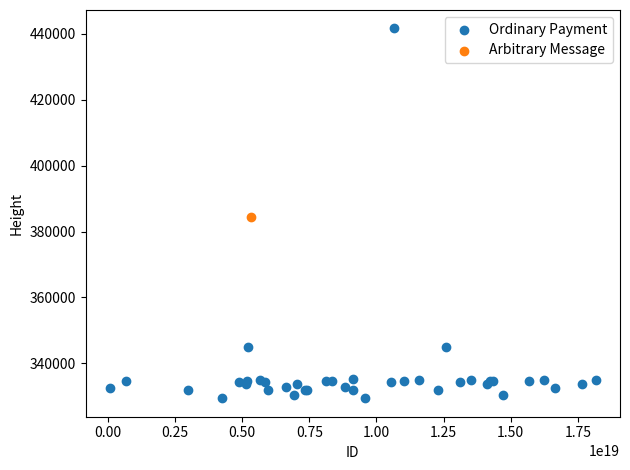

What are all the series names shown in the legend?

Ordinary Payment, Arbitrary Message